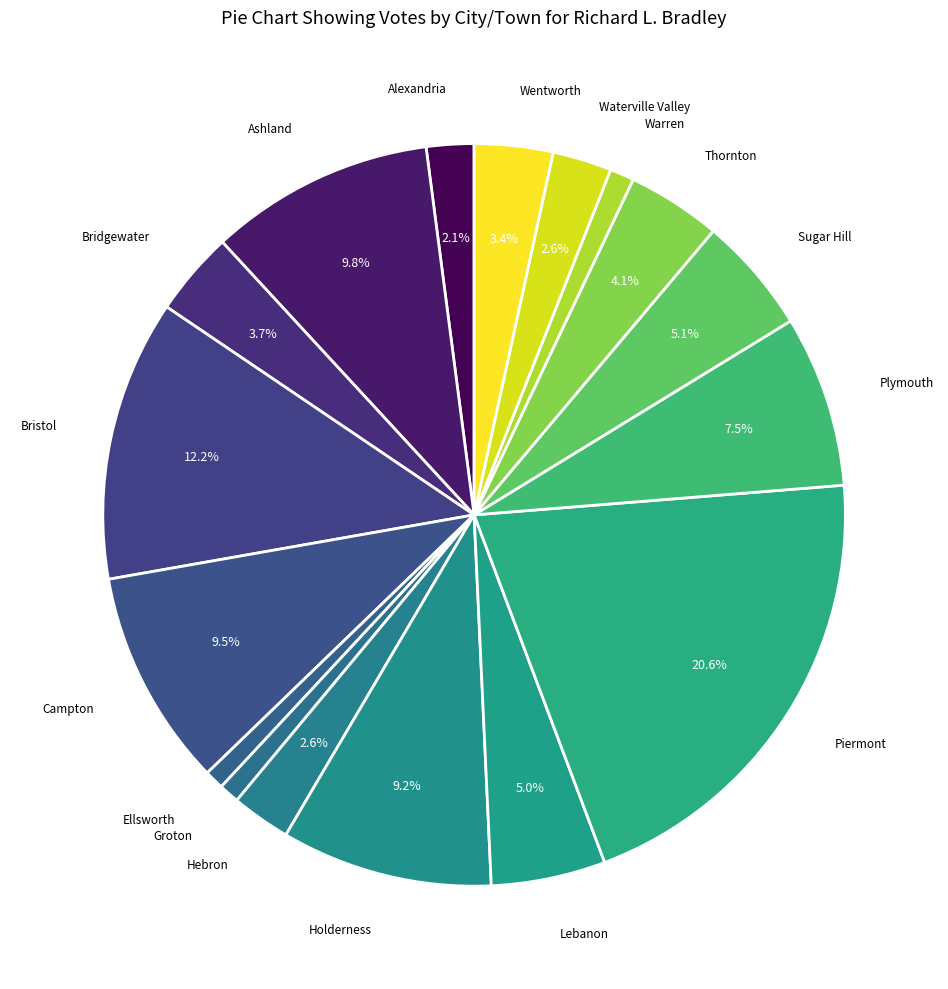

How many segments does this pie chart have?

17